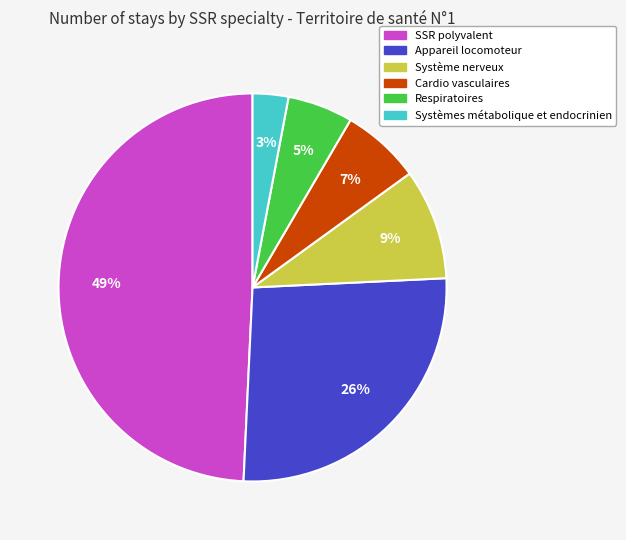

Which has a higher value, Systèmes métabolique et endocrinien or Système nerveux?

Système nerveux